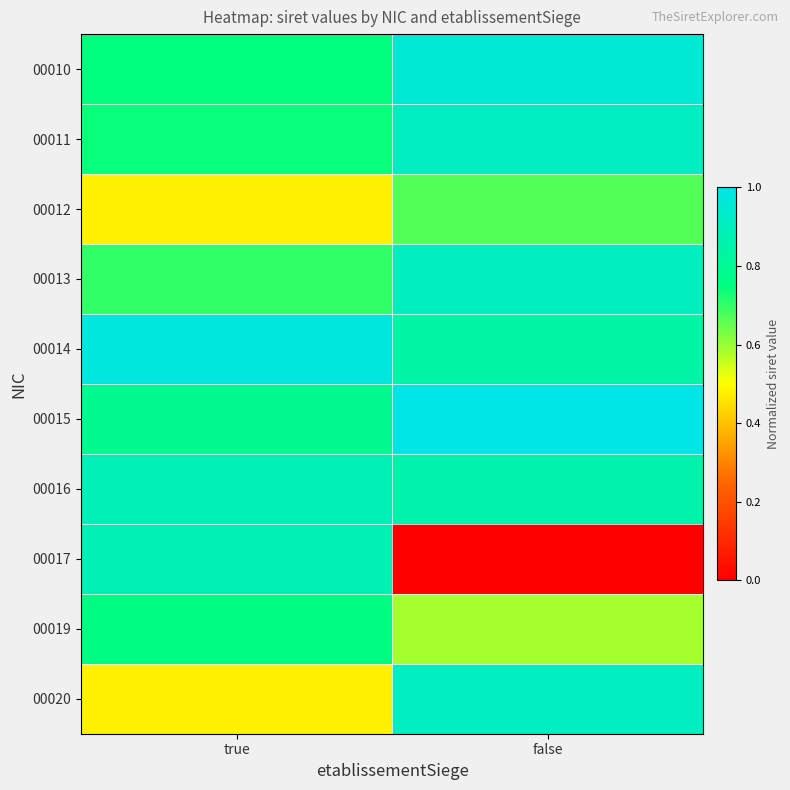

At which category is the sum across all series the highest?

false